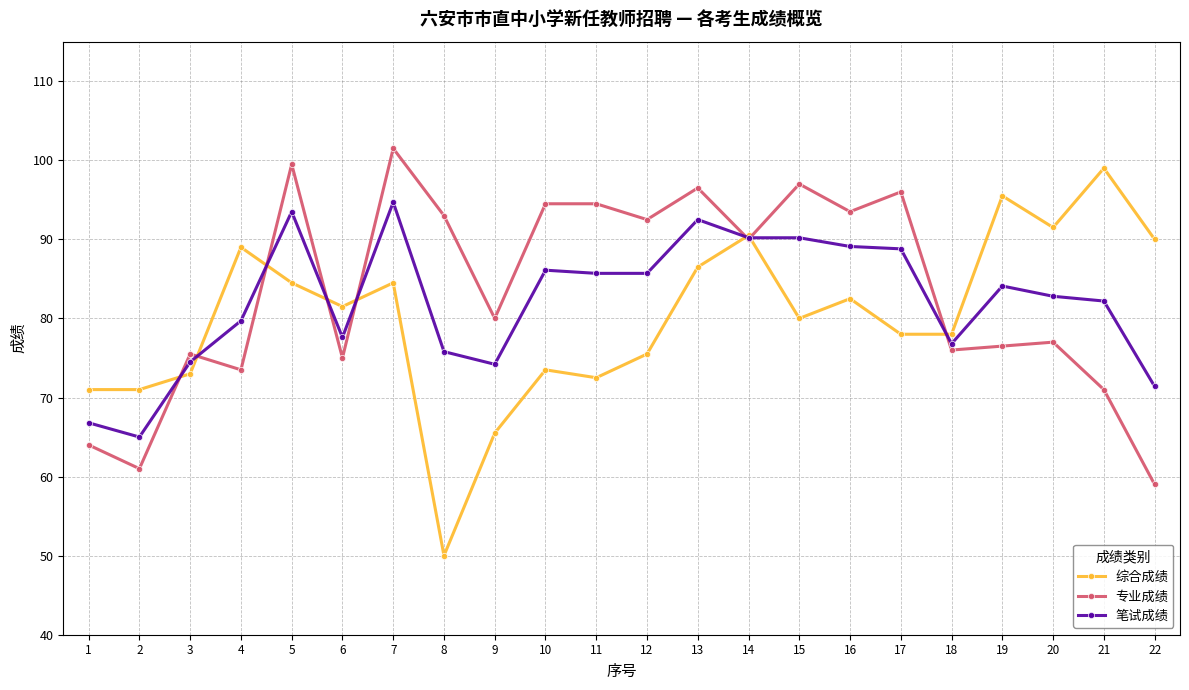

What are all the series names shown in the legend?

综合成绩, 专业成绩, 笔试成绩